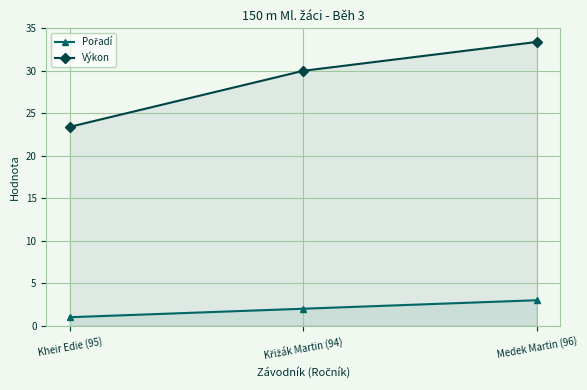

What is the label of the 3rd point from the right?

Kheir Edie (95)